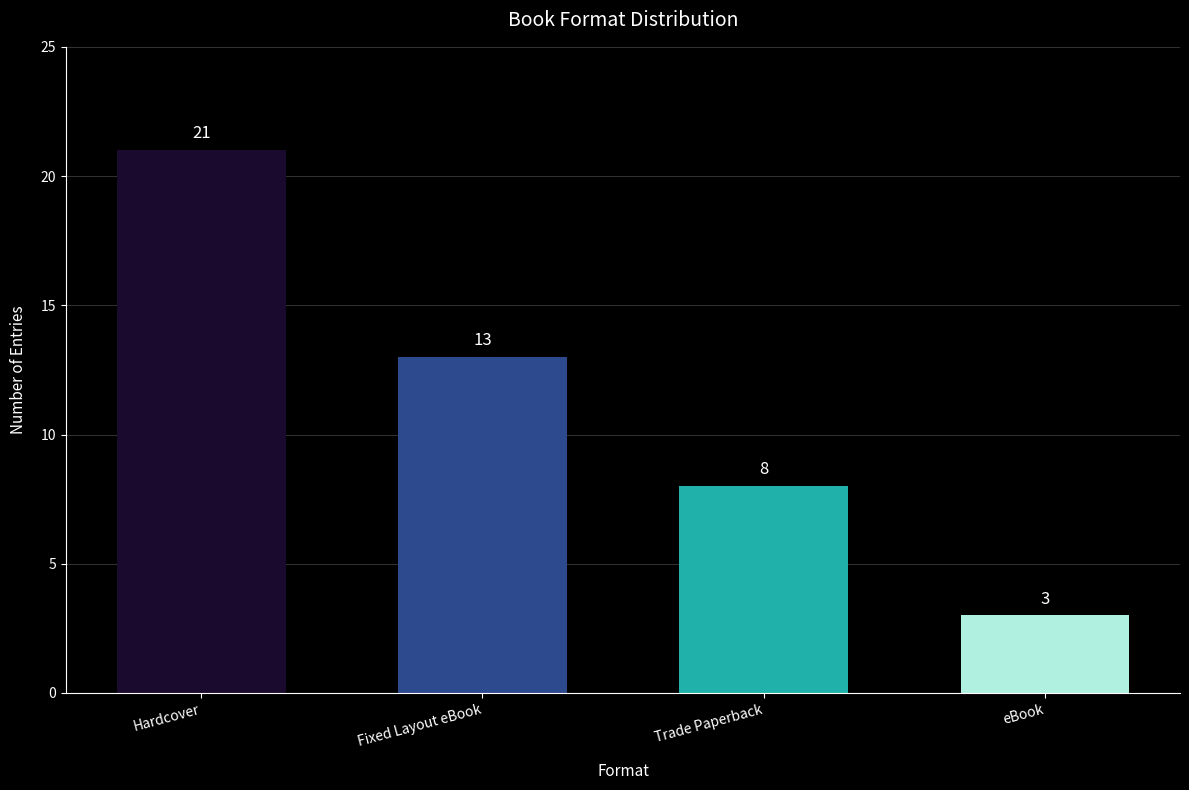

At which label does the data first exceed 13?

Hardcover